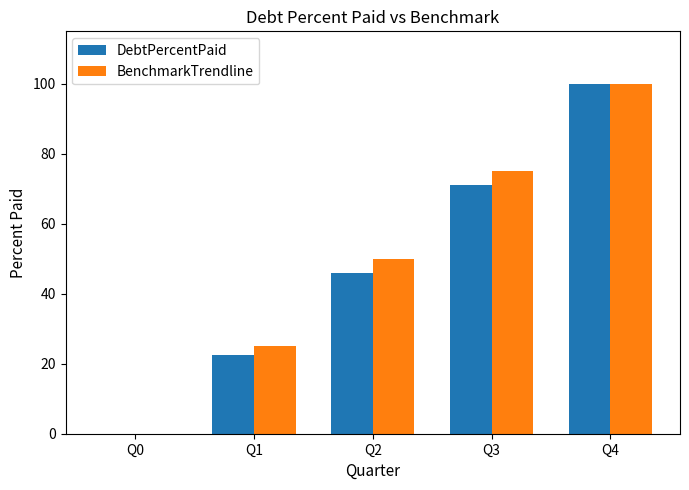

Is the value of BenchmarkTrendline at Q4 greater than the value of DebtPercentPaid at Q2?

Yes